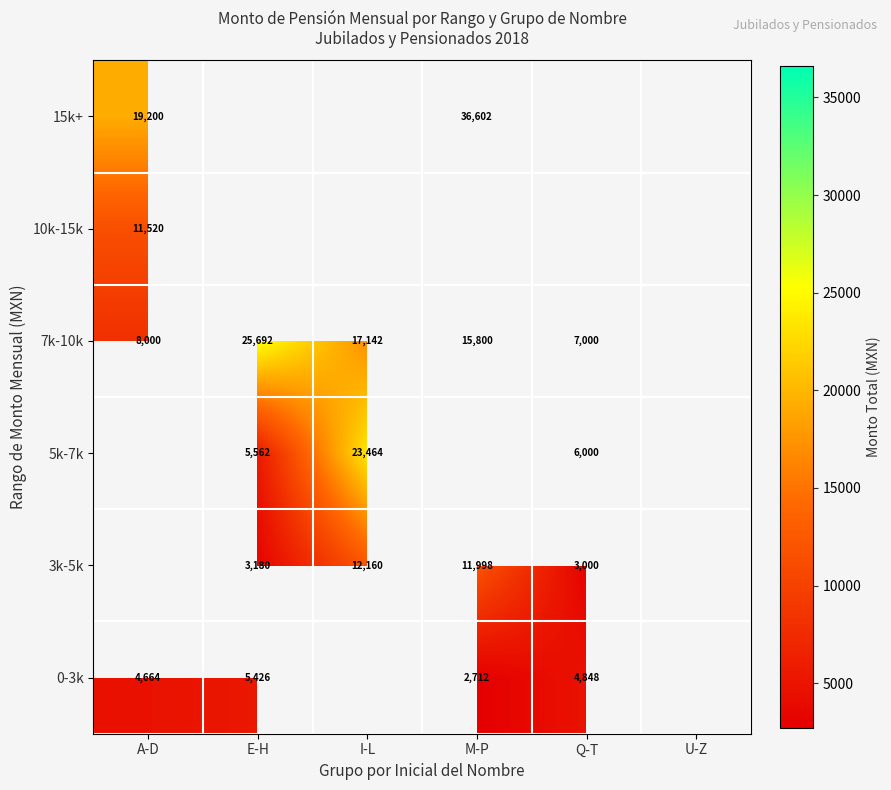

True or false: 7k-10k has a value of 10769.4 at Q-T.

False